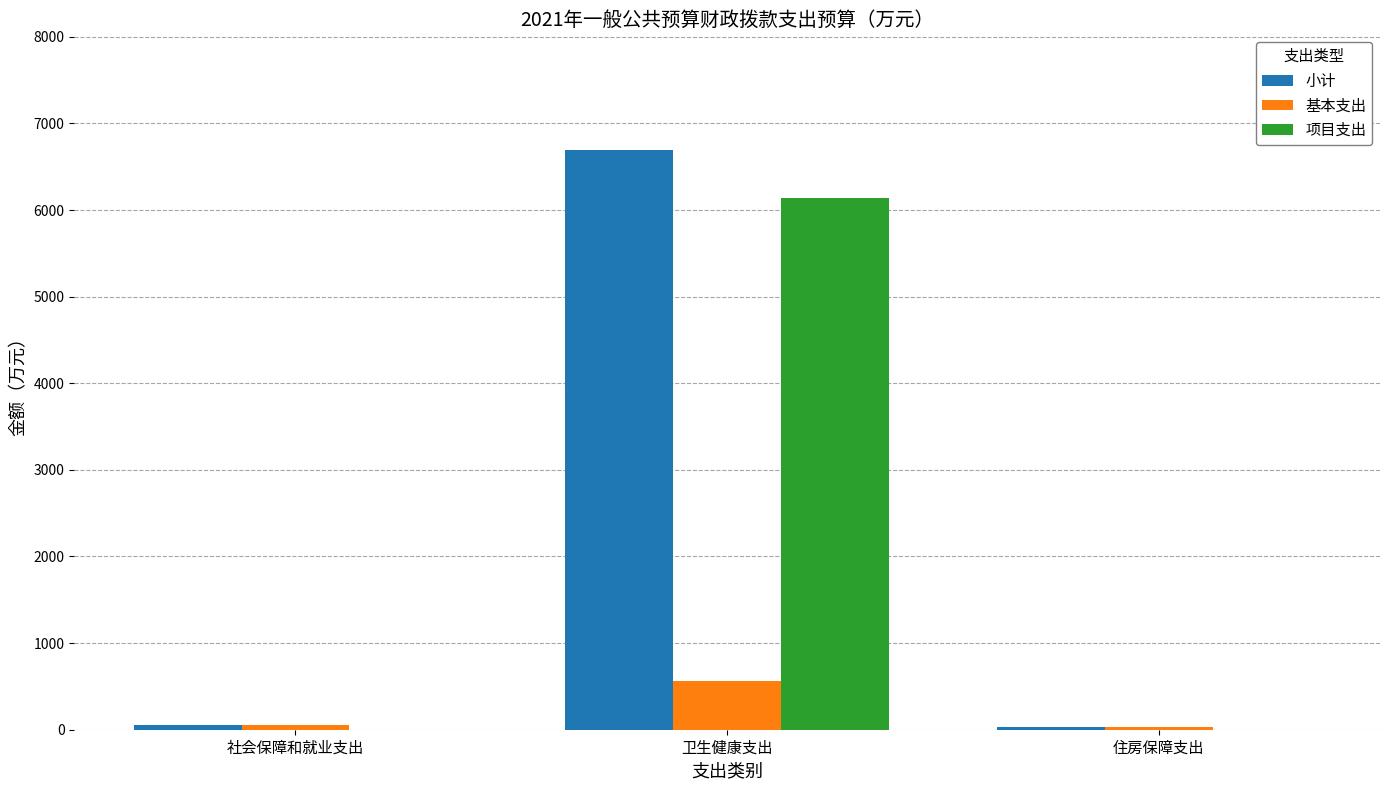

Which series has the largest total across all categories?

小计